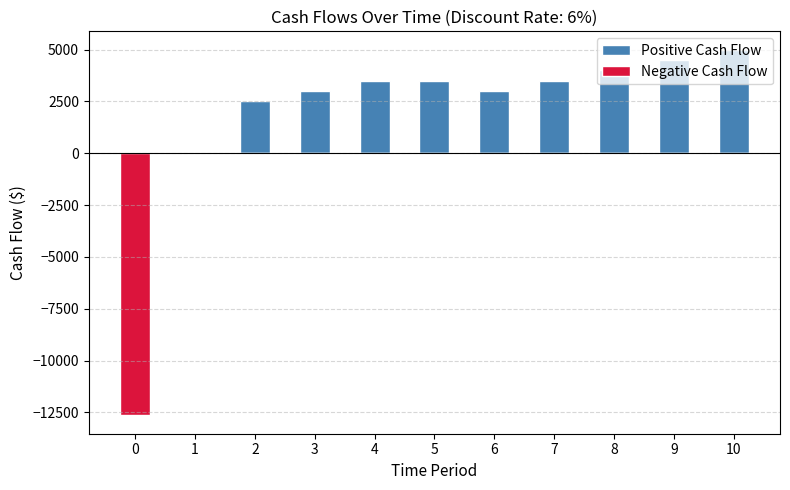

How many data points in Positive Cash Flow are above 3500?

3